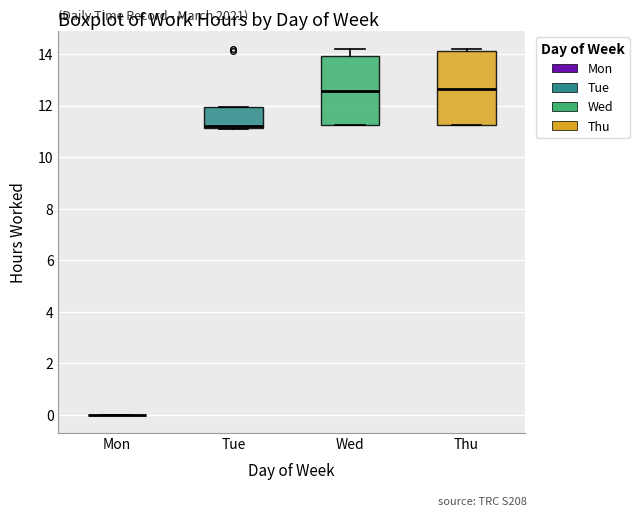

Reading left to right, transcribe this box plot: for each box, give where its median line is, the range the box spans, and where its two whiskers end, as read against the y-axis. The values are not printed on the chart, so give them approximately, as read against the axis.

Mon: box collapsed to a line at 0.0, whiskers 0.0 to 0.0
Tue: median 11.2 (drawn on the box's lower edge), box 11.2 to 12.0, whiskers 11.2 to 12.0
Wed: median 12.6, box 11.2 to 14.0, whiskers 11.2 to 14.2
Thu: median 12.6, box 11.2 to 14.2, whiskers 11.2 to 14.2 (just above the box's upper edge)